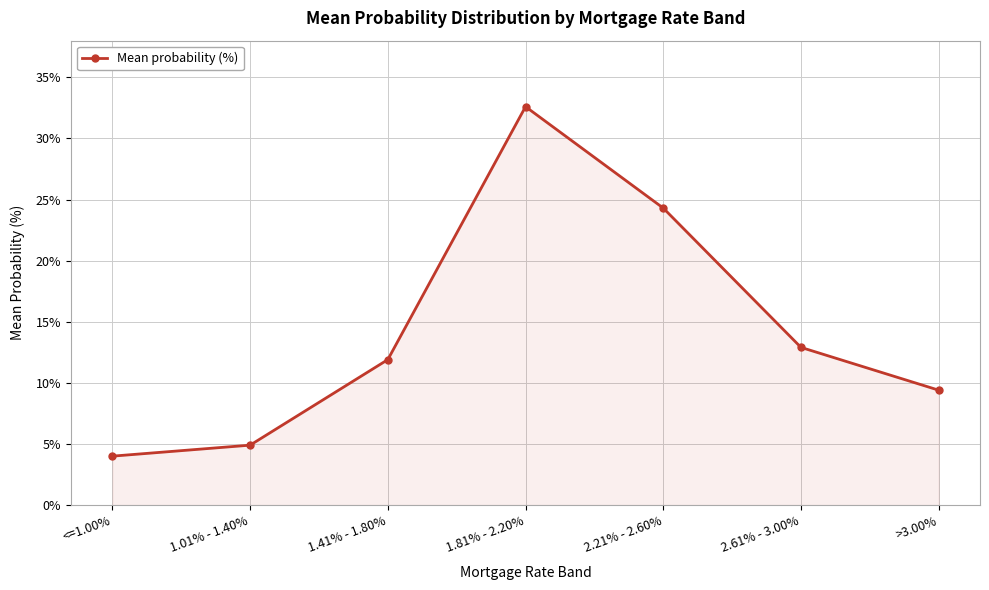

What is the value of the 4th point from the left?

32.6